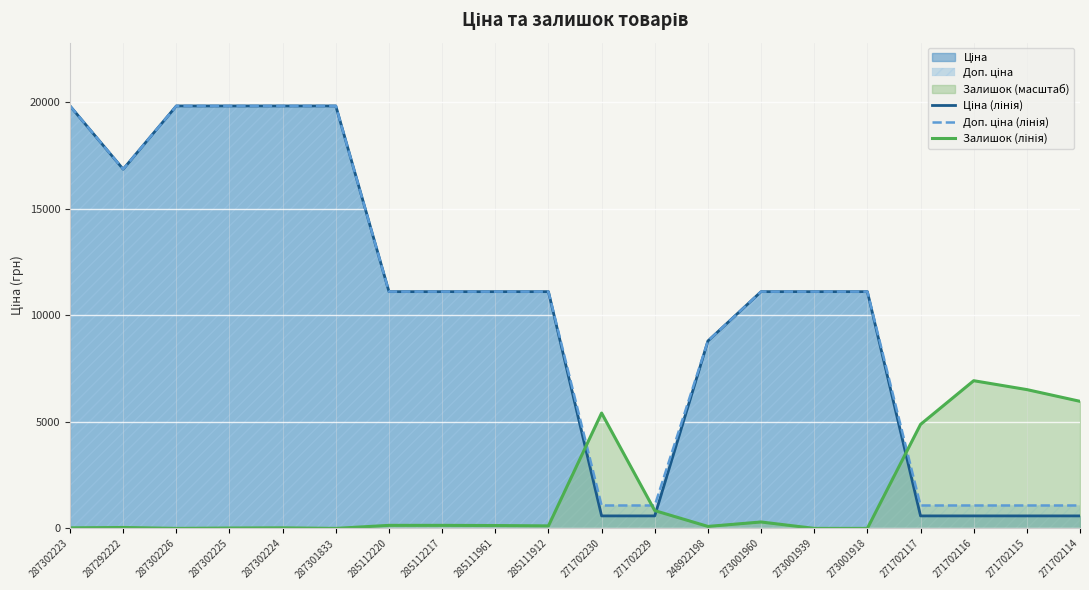

At which category does Залишок (лінія) reach its first local valley?

287302226